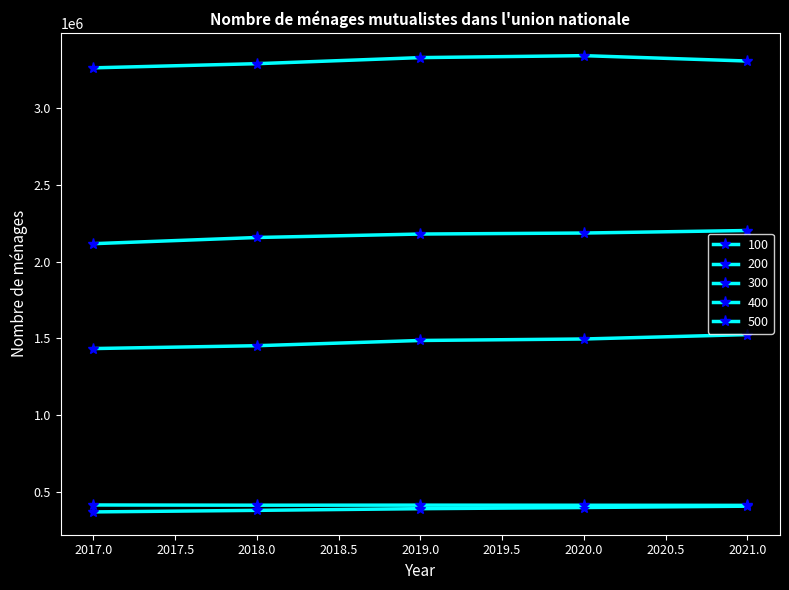

How many interior local peaks does the 100 series have?

1